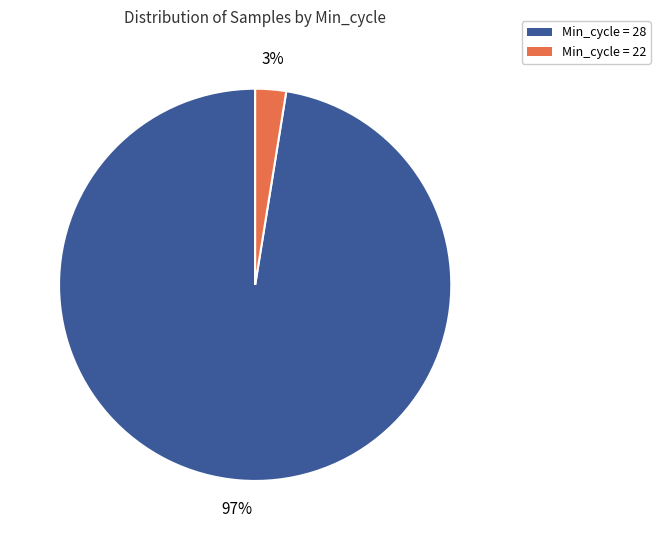

To the nearest percent, what is the average slice percentage?

50%